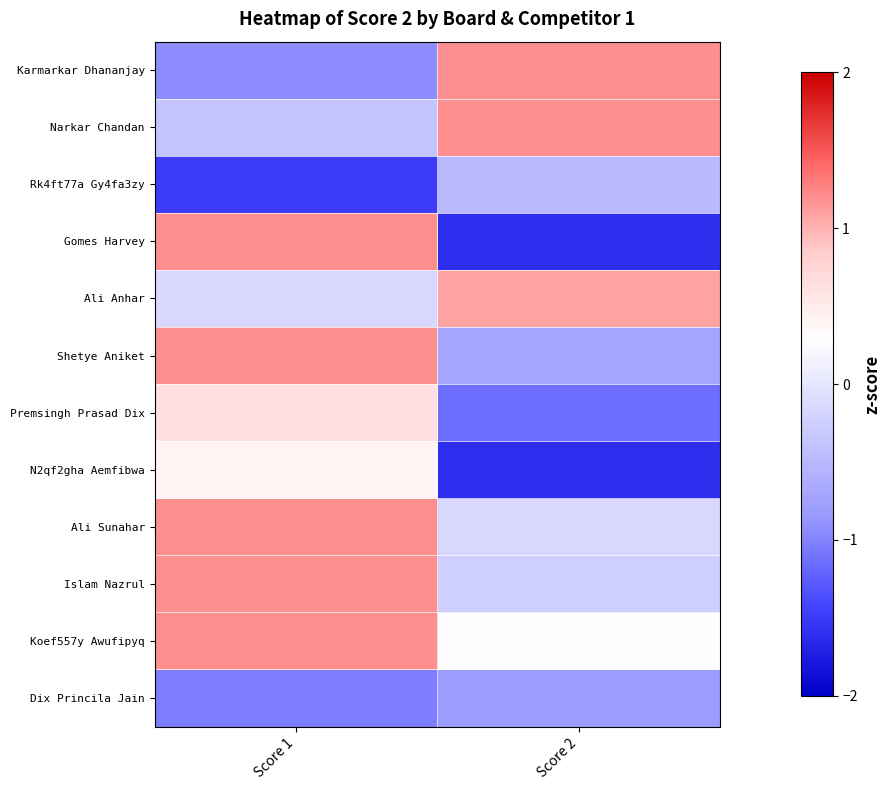

Reading left to right, transcribe all the data shown in this chart.

Karmarkar Dhananjay: Score 1=-0.9	Score 2=1.2
Narkar Chandan: Score 1=-0.4	Score 2=1.2
Rk4ft77a Gy4fa3zy: Score 1=-1.5	Score 2=-0.5
Gomes Harvey: Score 1=1.2	Score 2=-1.6
Ali Anhar: Score 1=-0.1	Score 2=1.1
Shetye Aniket: Score 1=1.2	Score 2=-0.7
Premsingh Prasad Dix: Score 1=0.6	Score 2=-1.2
N2qf2gha Aemfibwa: Score 1=0.4	Score 2=-1.6
Ali Sunahar: Score 1=1.2	Score 2=-0.1
Islam Nazrul: Score 1=1.2	Score 2=-0.3
Koef557y Awufipyq: Score 1=1.2	Score 2=0.3
Dix Princila Jain: Score 1=-1.0	Score 2=-0.8